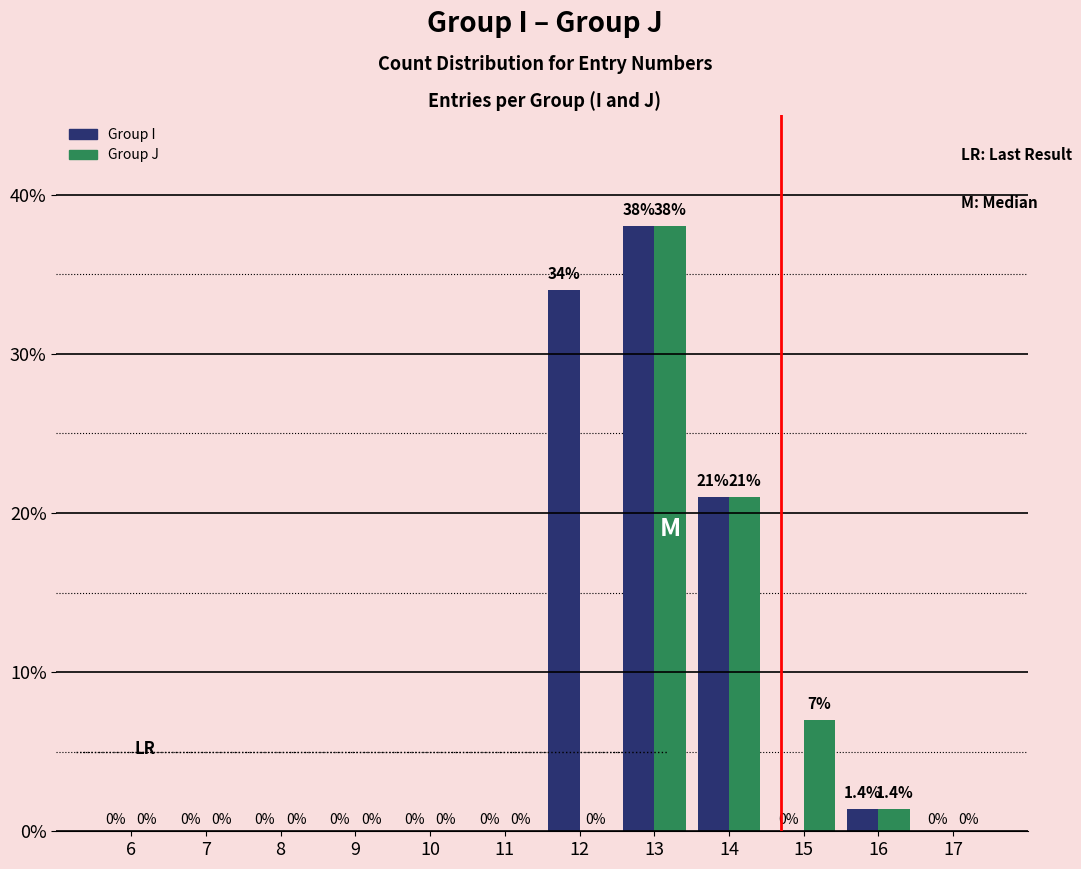

What is the greatest value displayed?

38.0